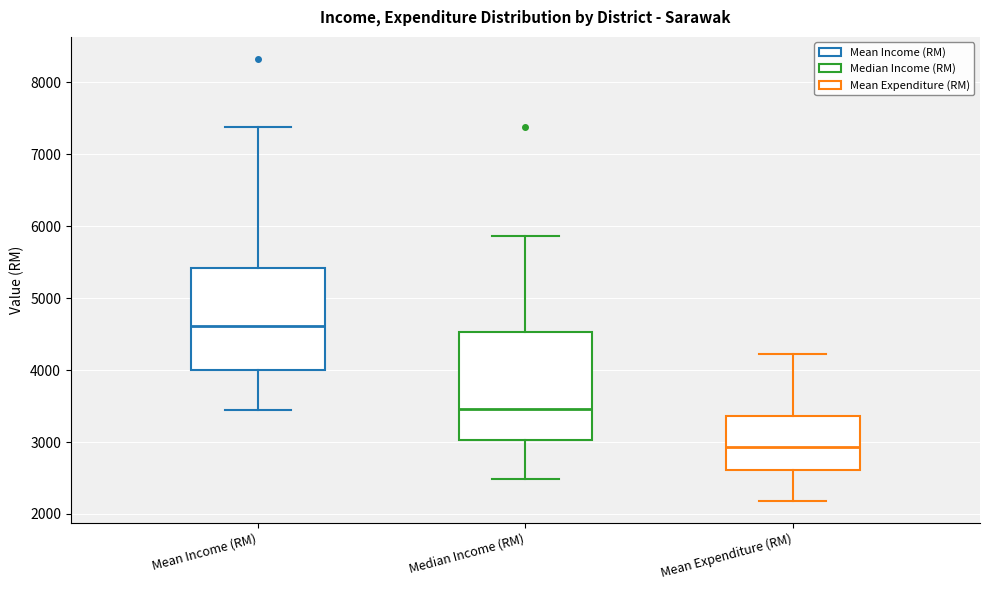

Where does the lower whisker of the box for Median Income (RM) end on the y-axis? The values are not printed on the chart, so give them approximately, as read against the axis.

2500